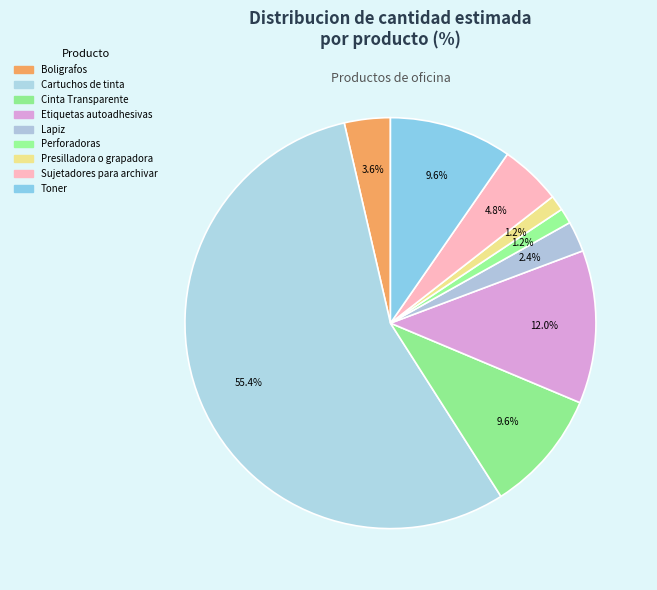

Count the number of slices in the pie.

9